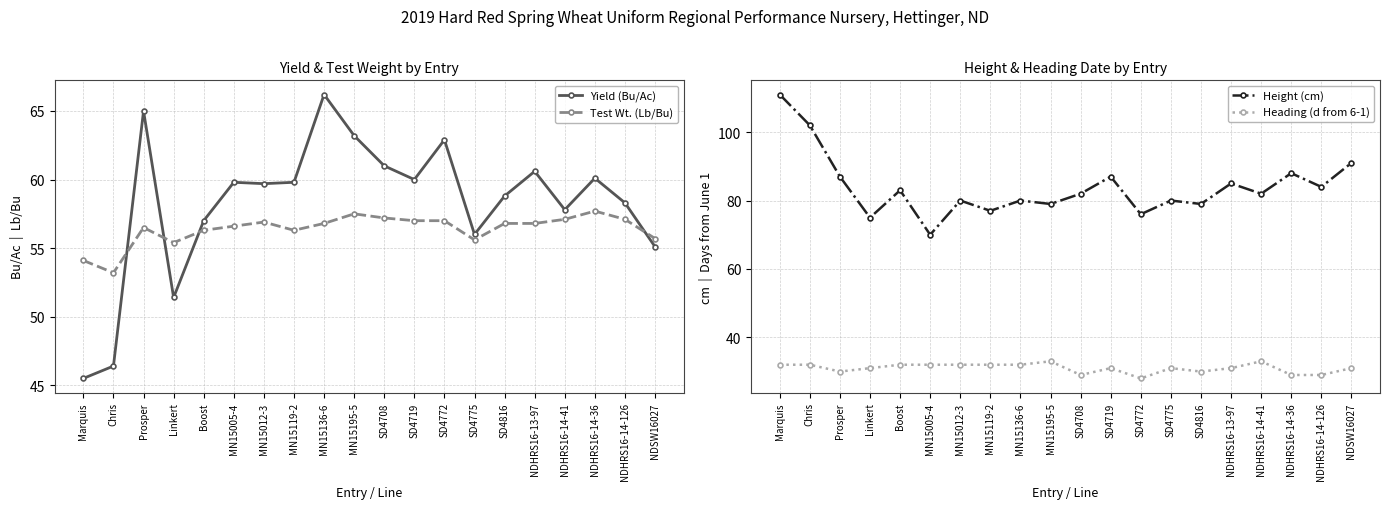

Where is the first local maximum for Heading (d from 6-1)?

MN15195-5